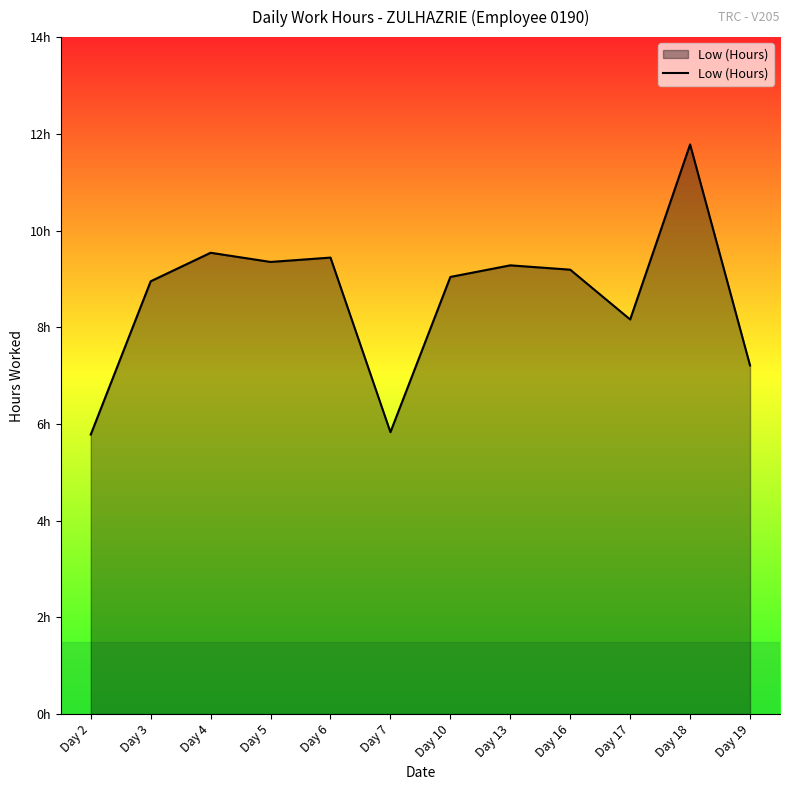

Which category has the highest value across all series?

Day 18